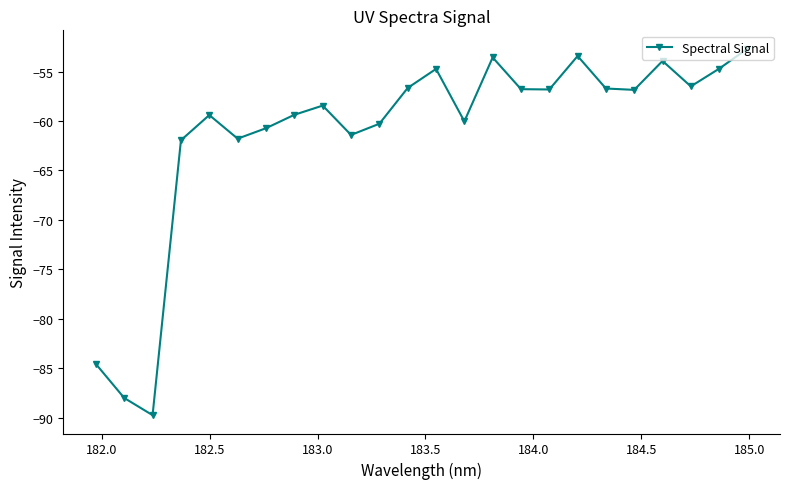

What is the value of the 2nd point from the left?

-88.0